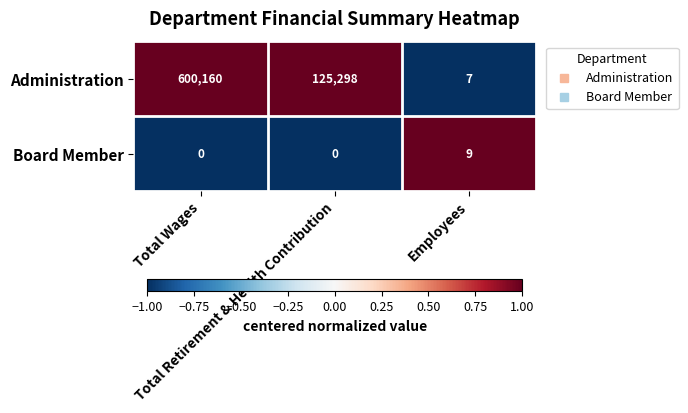

How many positive values does the Board Member series have?

1